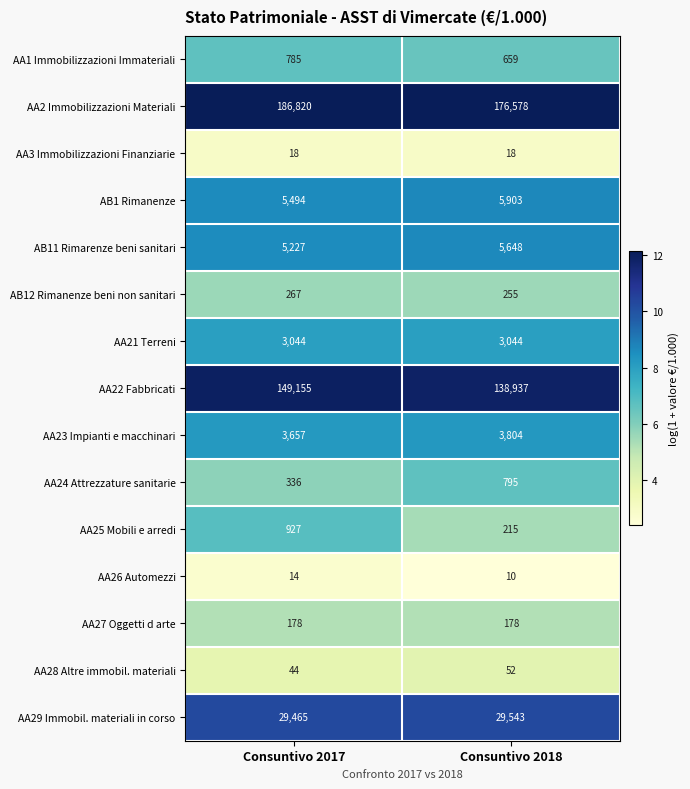

Reading left to right, transcribe all the data shown in this chart.

AA1 Immobilizzazioni Immateriali: 785	659
AA2 Immobilizzazioni Materiali: 186820	176578
AA3 Immobilizzazioni Finanziarie: 18	18
AB1 Rimanenze: 5494	5903
AB11 Rimarenze beni sanitari: 5227	5648
AB12 Rimanenze beni non sanitari: 267	255
AA21 Terreni: 3044	3044
AA22 Fabbricati: 149155	138937
AA23 Impianti e macchinari: 3657	3804
AA24 Attrezzature sanitarie: 336	795
AA25 Mobili e arredi: 927	215
AA26 Automezzi: 14	10
AA27 Oggetti d arte: 178	178
AA28 Altre immobil. materiali: 44	52
AA29 Immobil. materiali in corso: 29465	29543